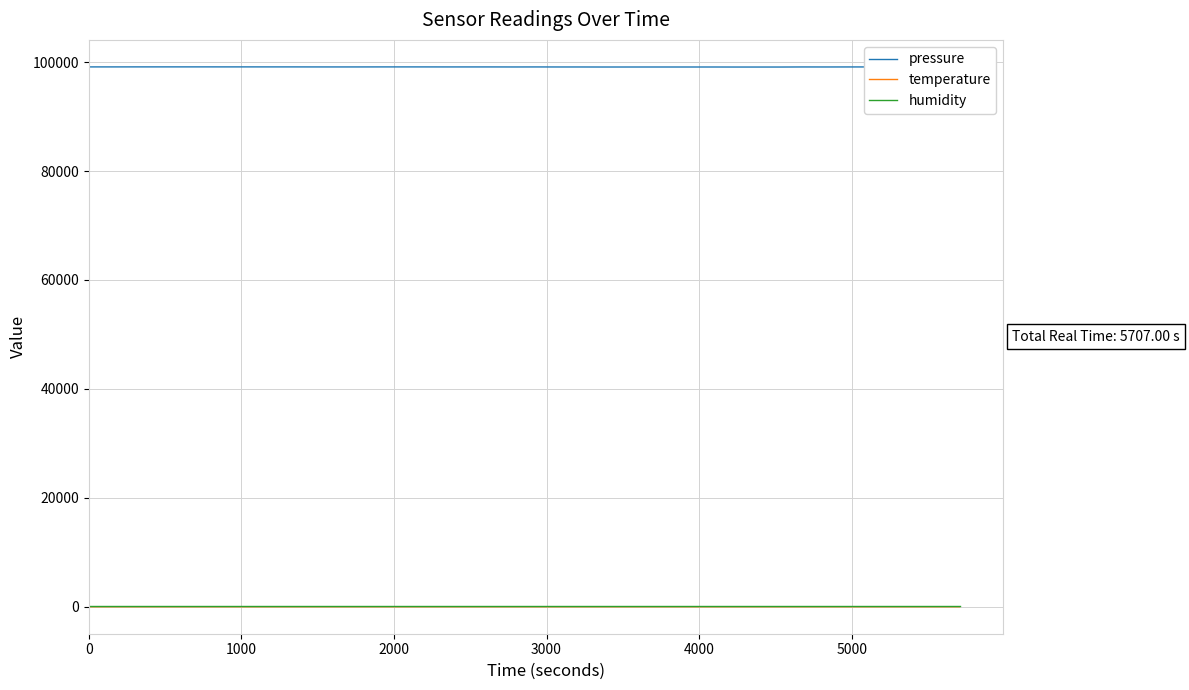

True or false: humidity and temperature cross at least once.

False